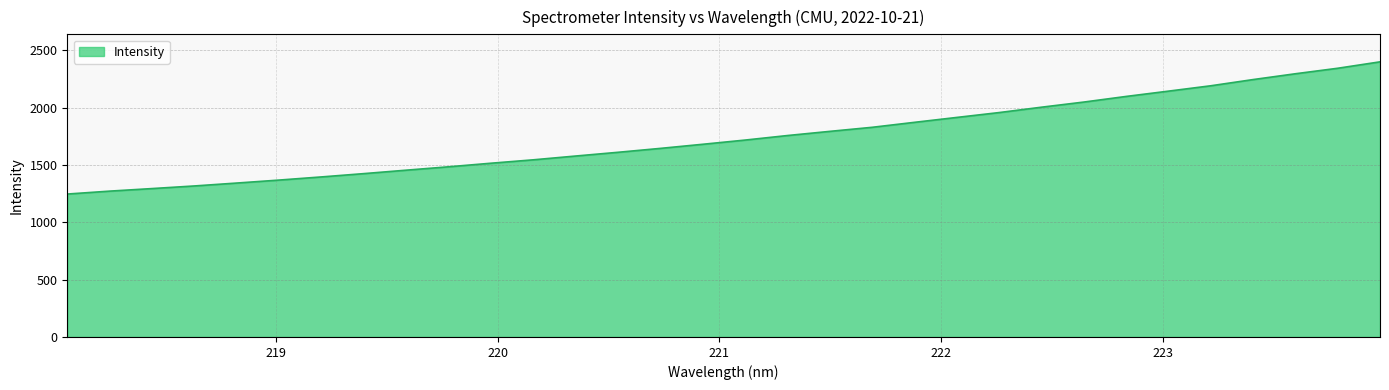

What is the minimum value shown in the chart?

1246.6